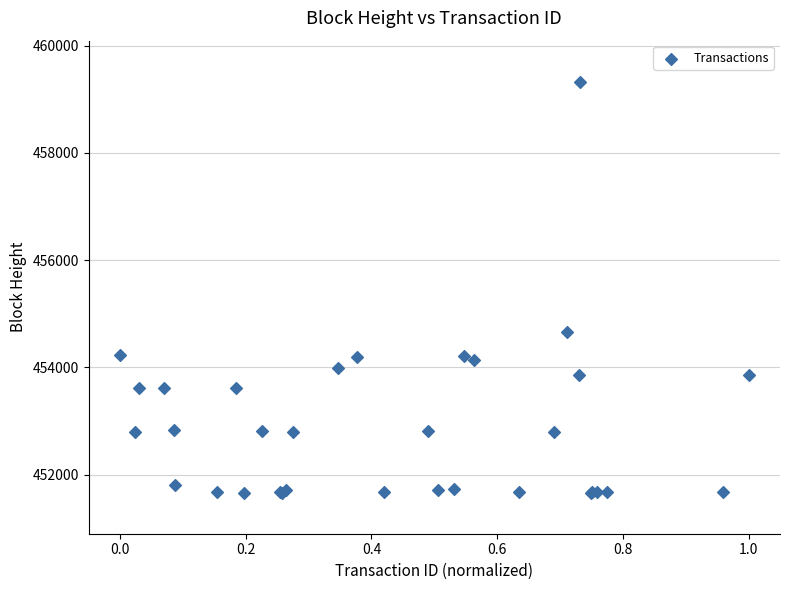

What Y value in the scatter plot is closest to 455496?

454663